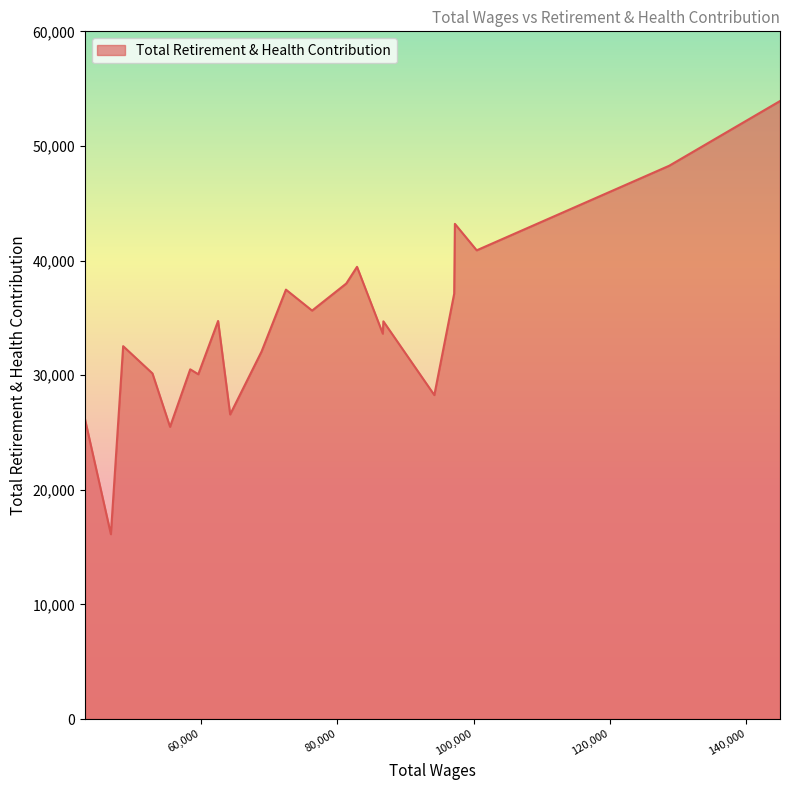

What is the maximum value shown in the chart?

53918